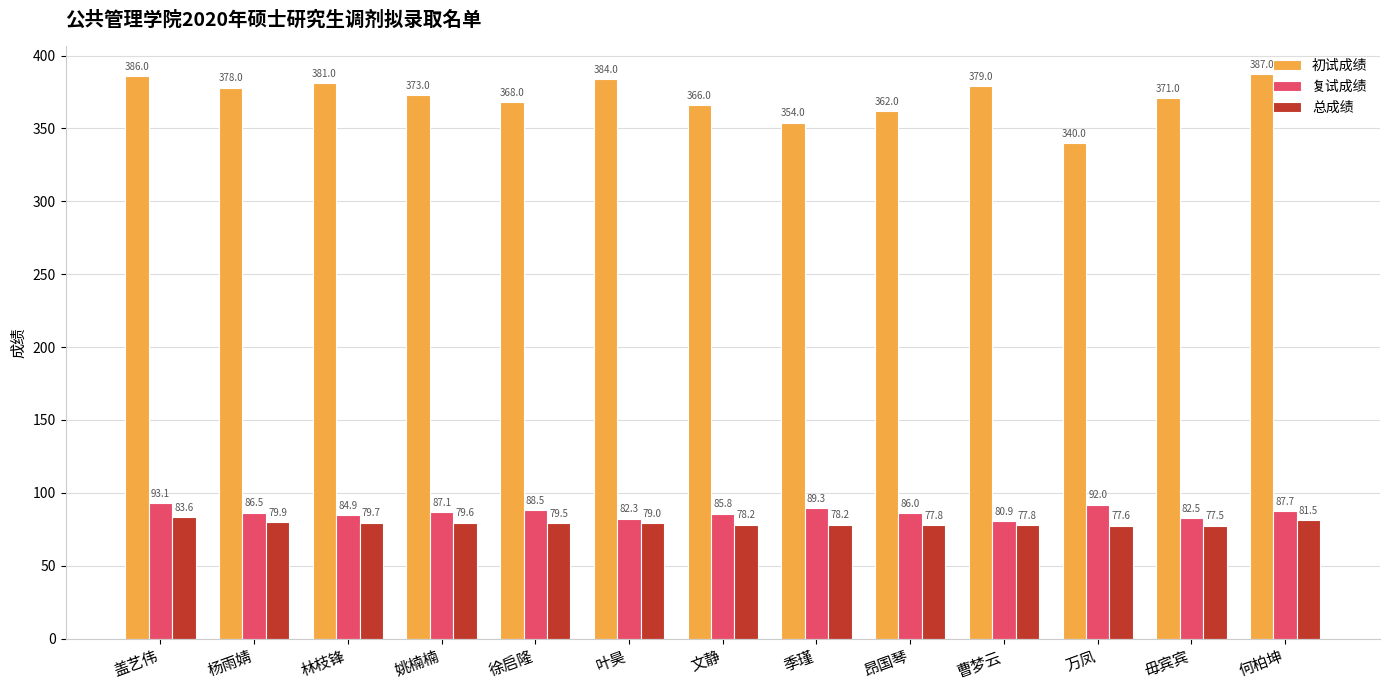

What is the sum of the 初试成绩 values at 姚楠楠 and 林枝锋?

754.0